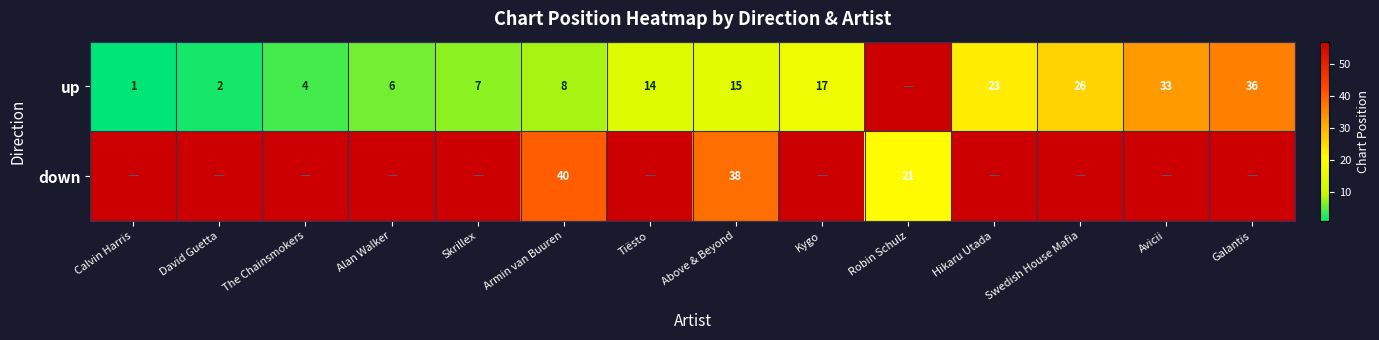

Rank the series at Above & Beyond from lowest to highest value.

up, down